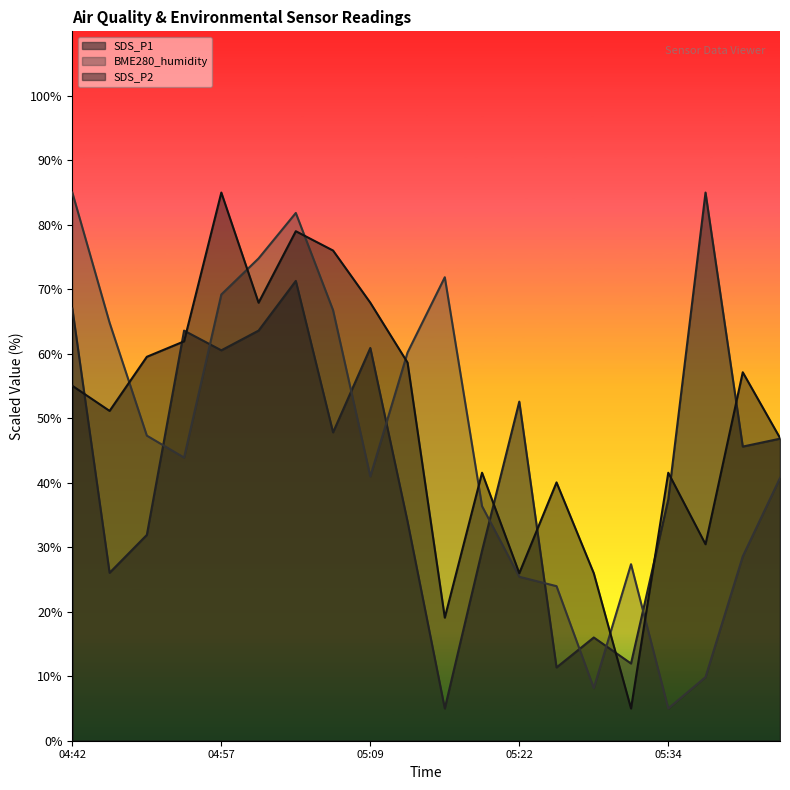

What value does the SDS_P1 series have at 05:40?

45.6